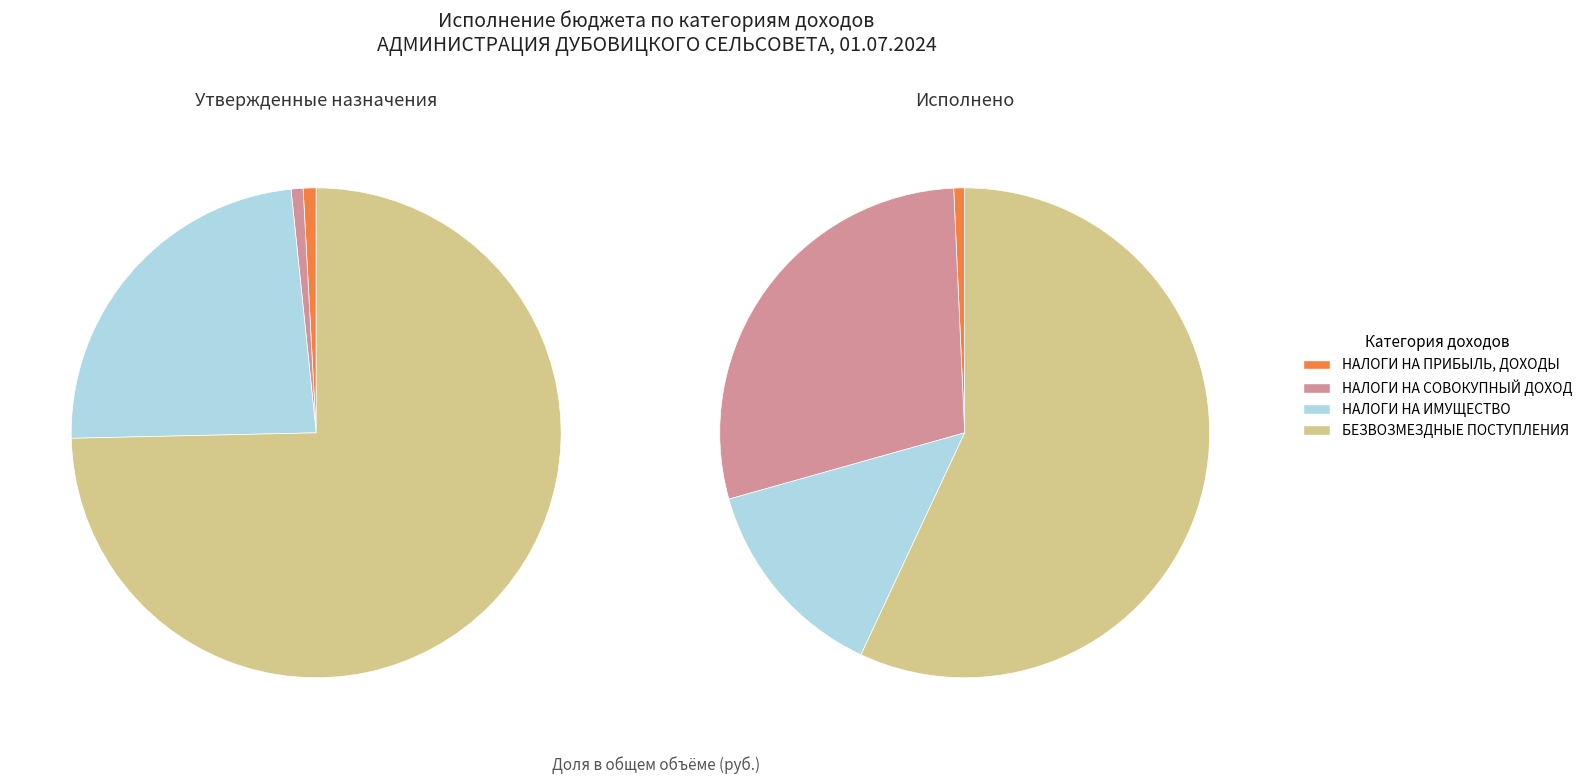

The НАЛОГИ НА ИМУЩЕСТВО slice represents 6% of the pie. True or false?

False